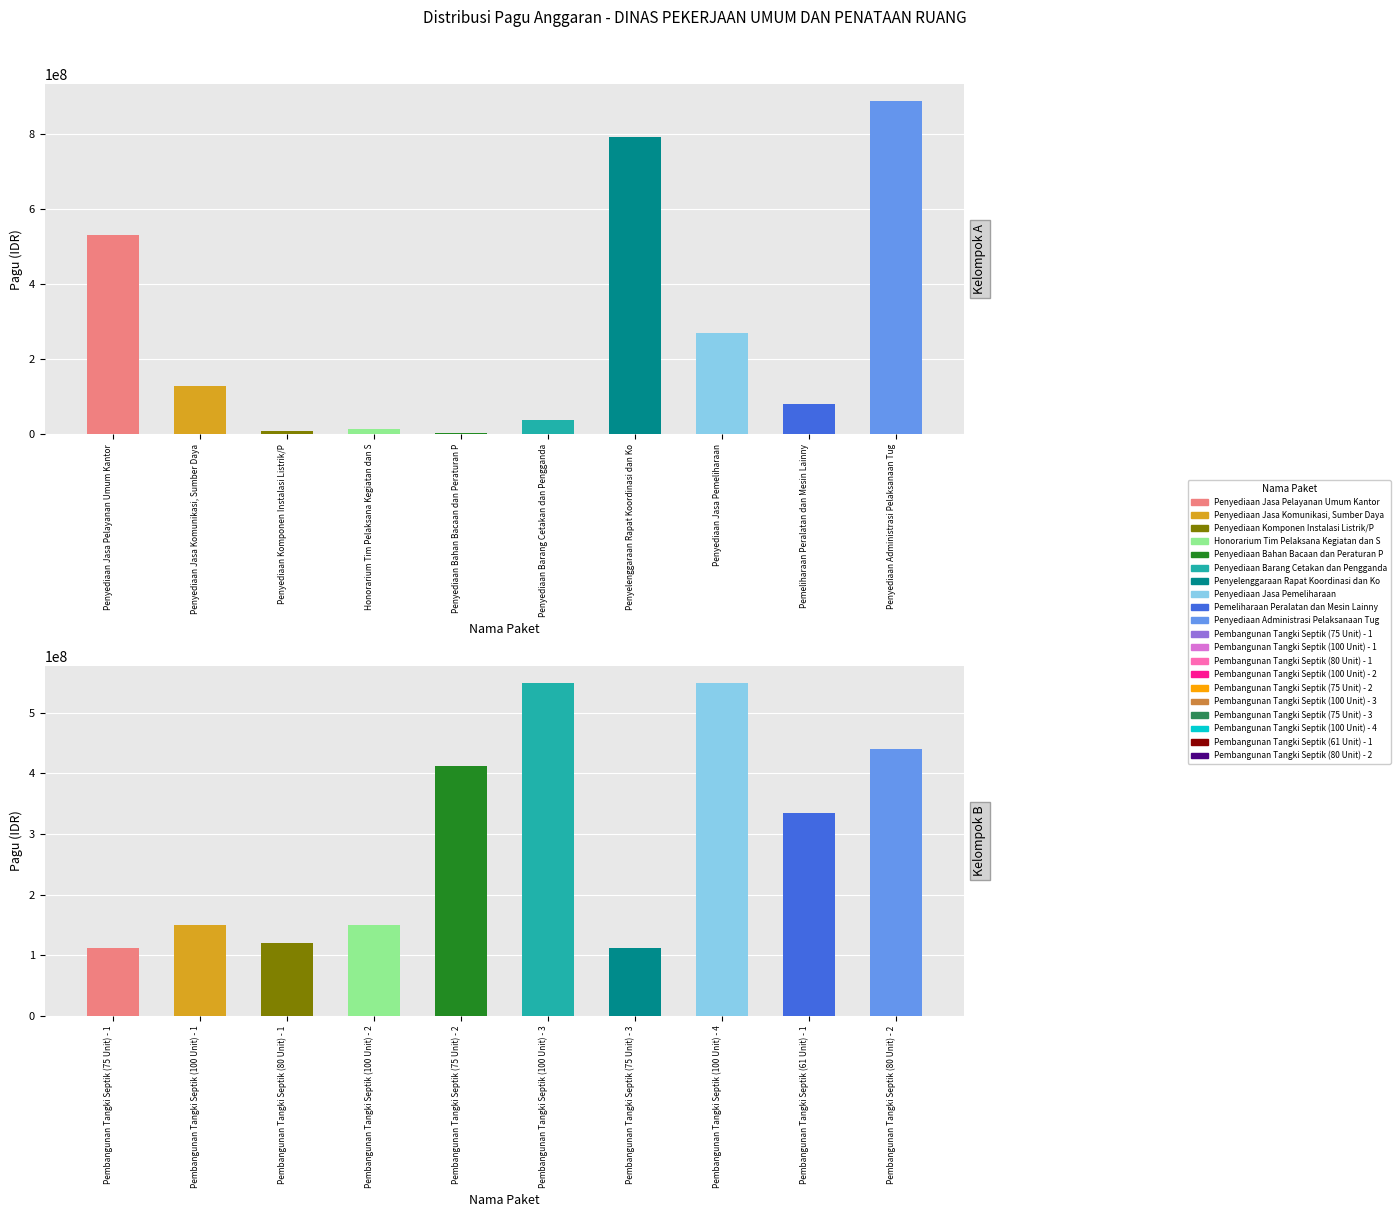

At which category is the sum across all series the highest?

Penyediaan Administrasi Pelaksanaan Tug